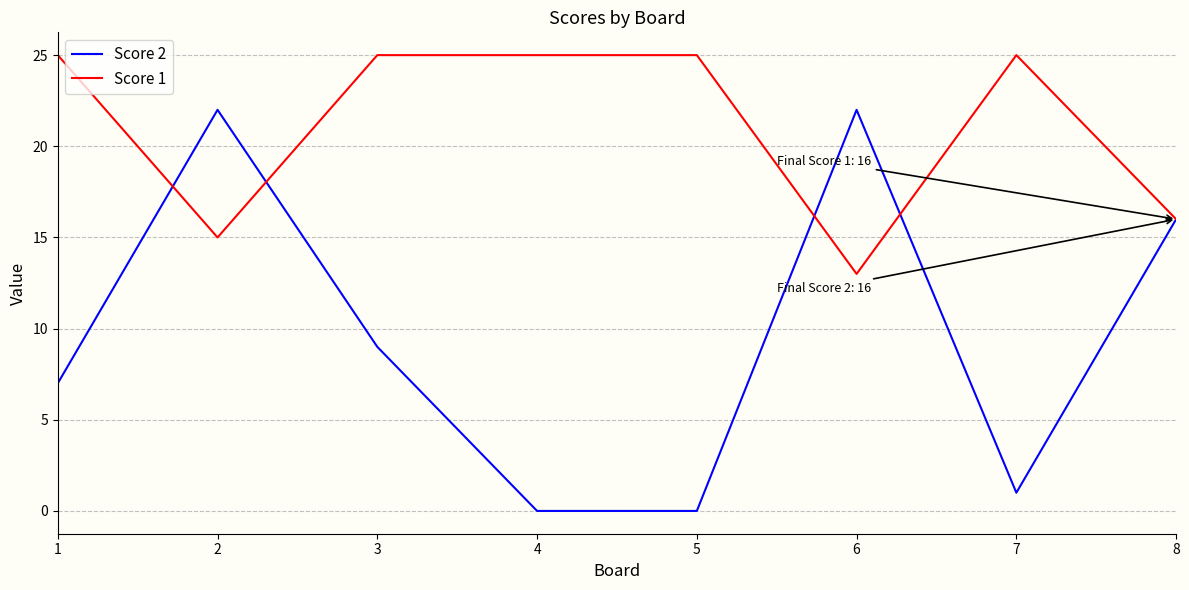

Rank the series at 6 from highest to lowest value.

Score 2, Score 1